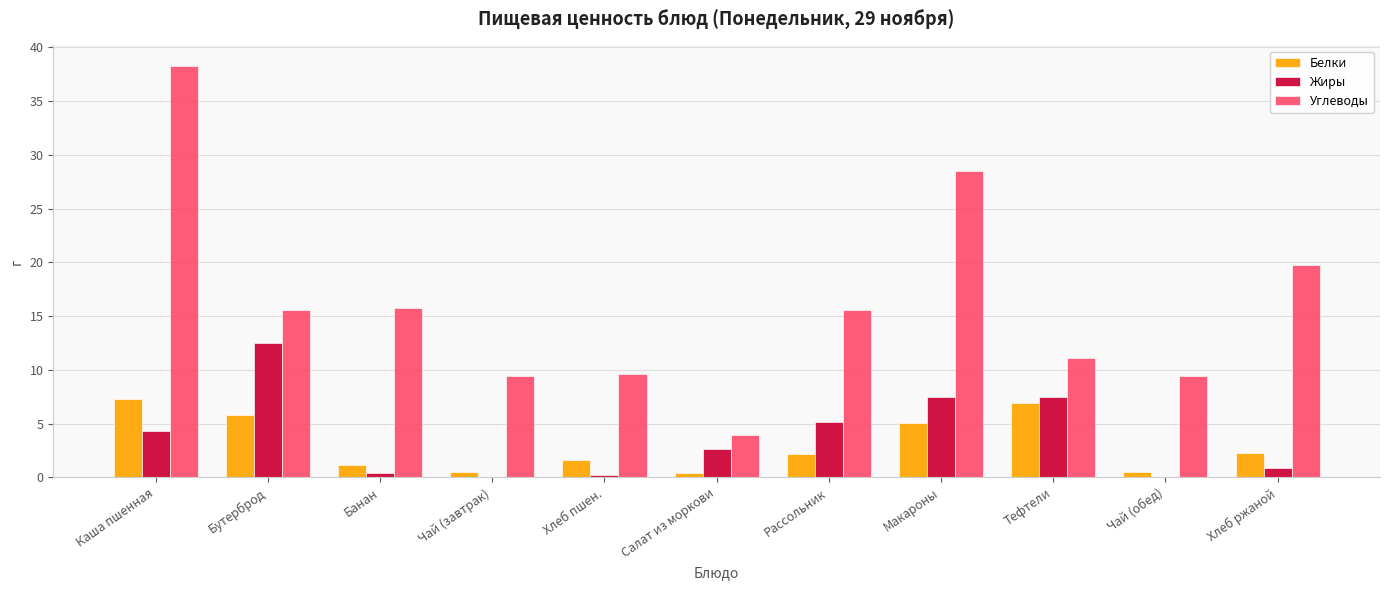

What value does the Белки series have at Хлеб ржаной?

2.2